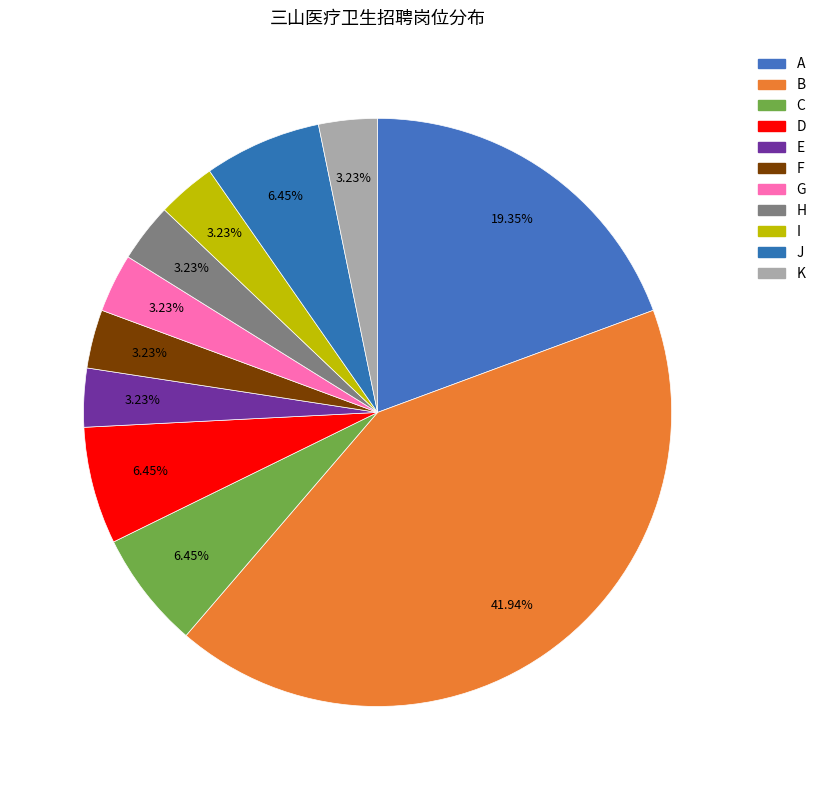

To the nearest percent, what is the average slice percentage?

9%